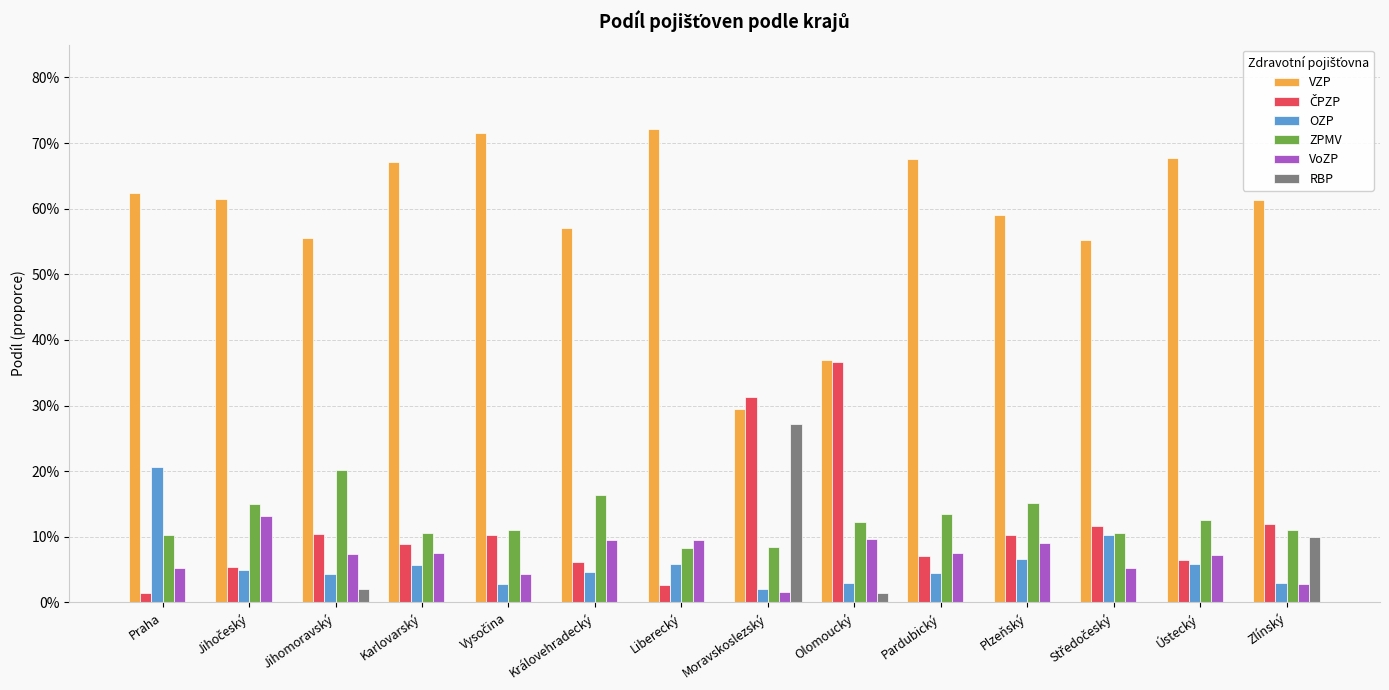

Are the bars horizontal?

No